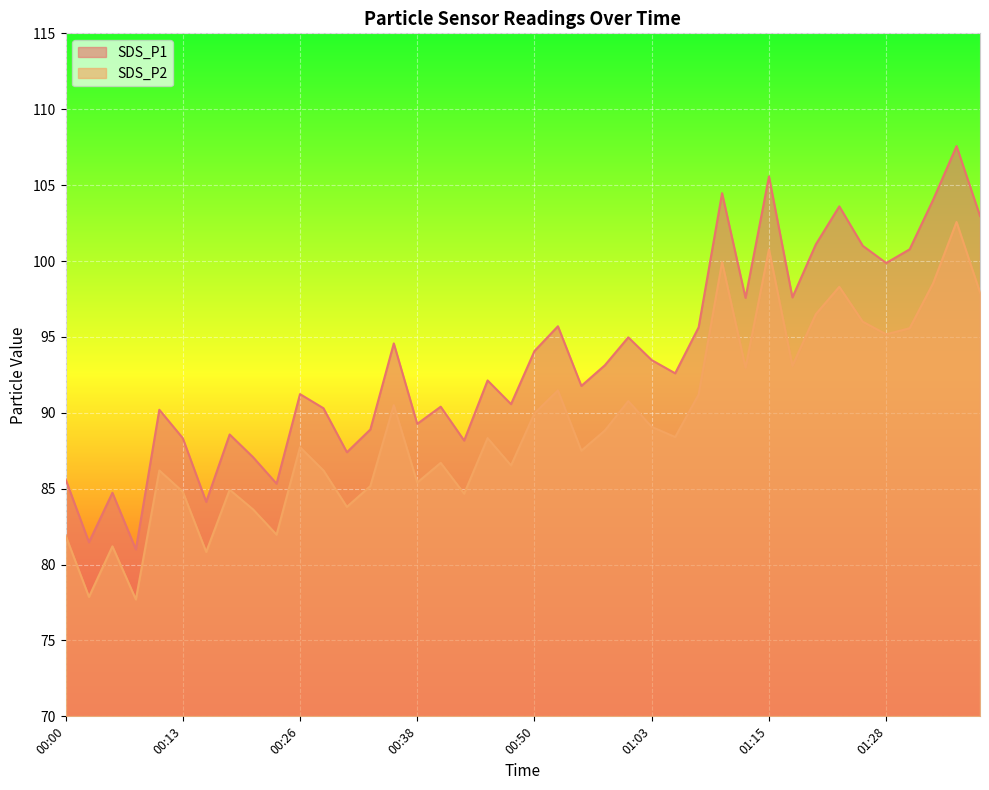

At which label does SDS_P1 reach its peak?

01:36